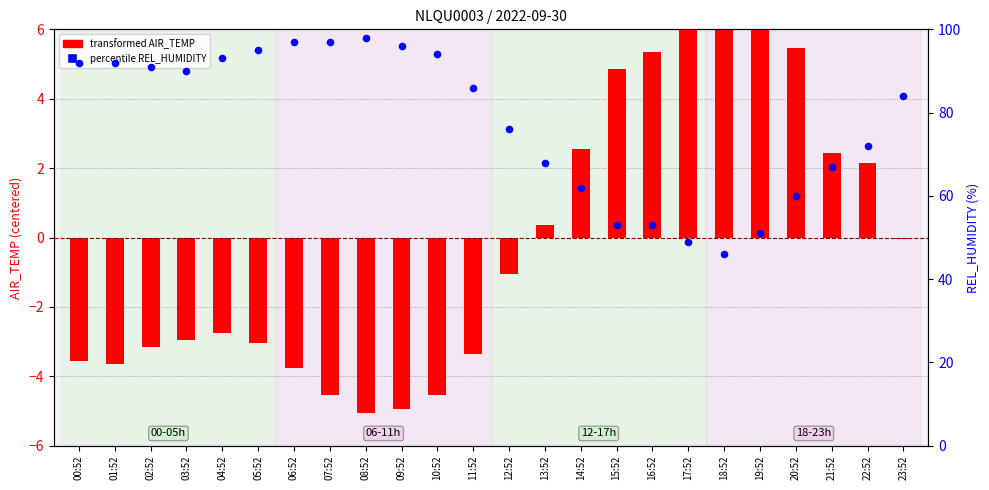

What is the total value across all series at 22:52?

74.2